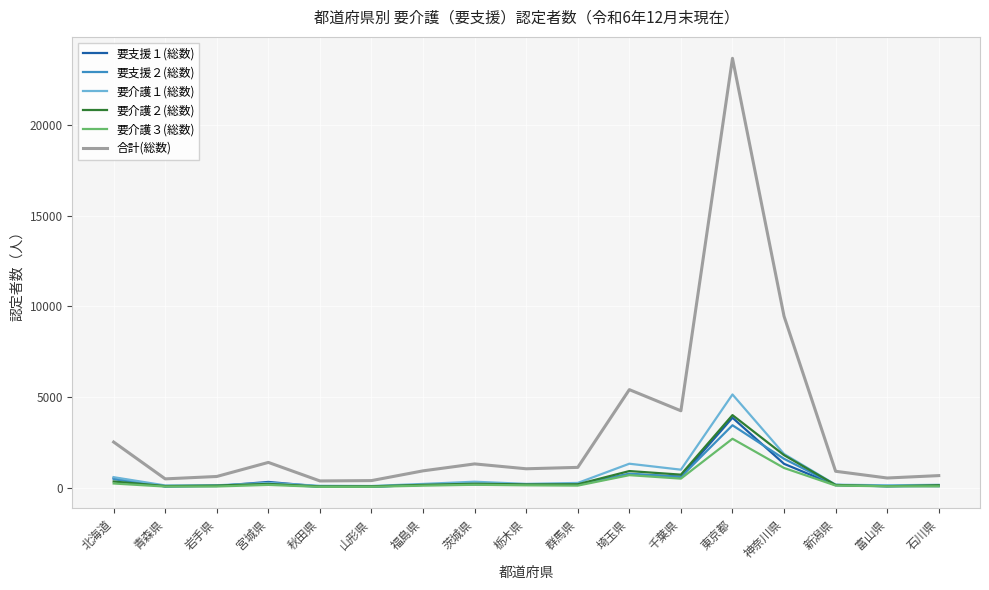

Read the 要介護２(総数) value at 青森県.

86